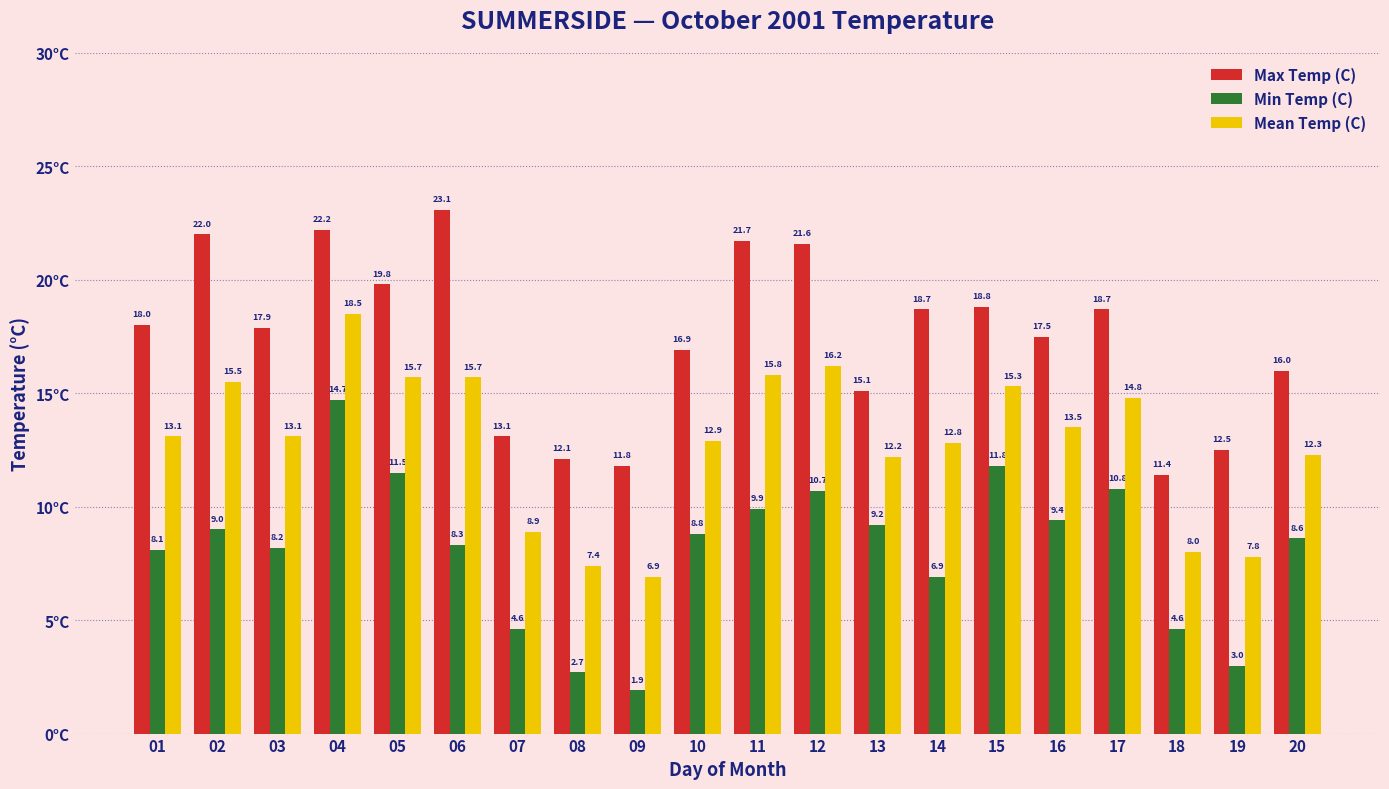

How many values in the Mean Temp (C) series are below 13?

9